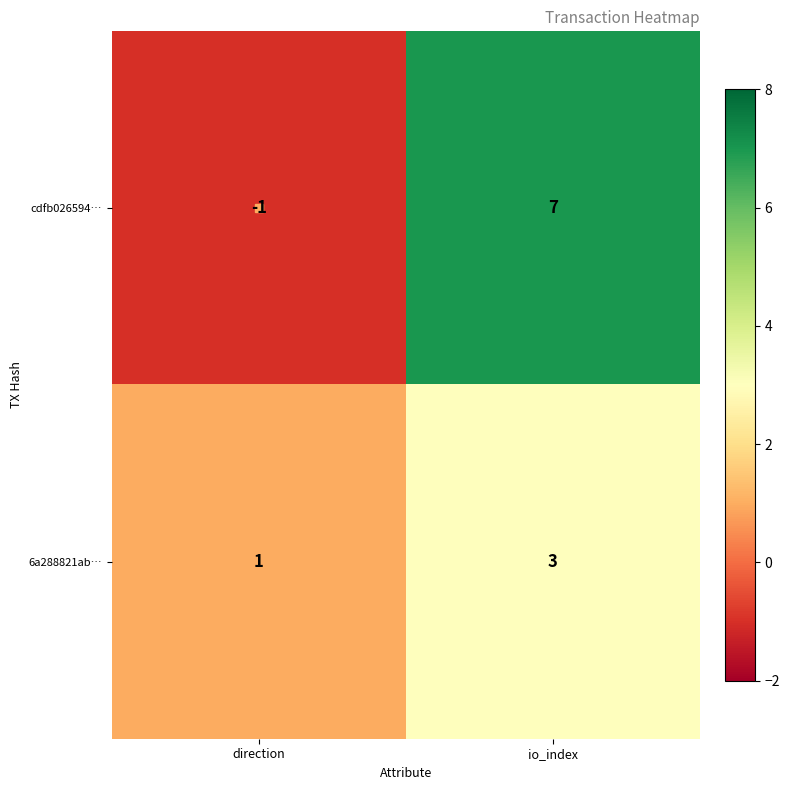

What is the sum of the cdfb026594… values at io_index and direction?

6